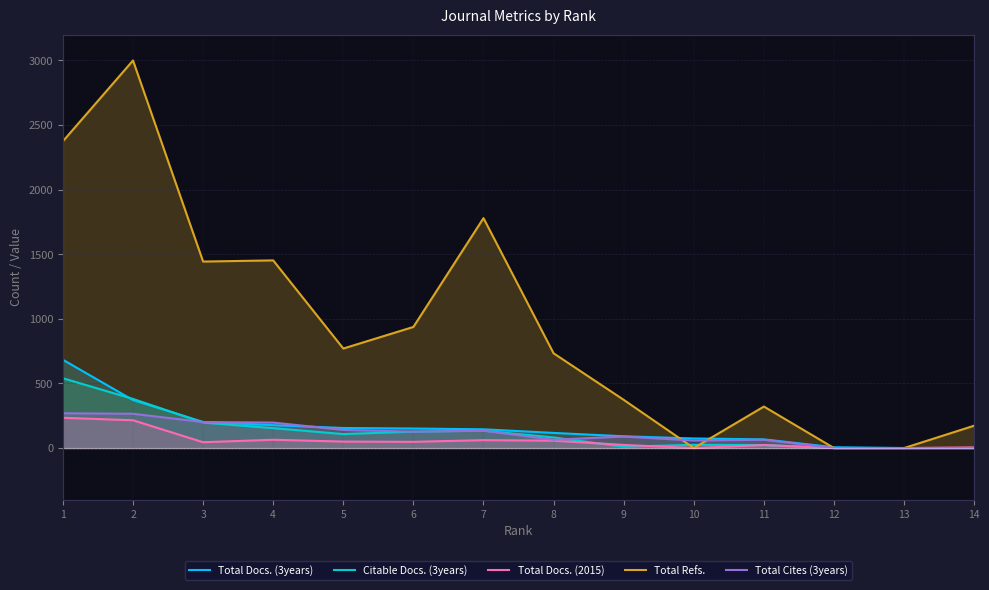

What is the highest value of the Total Refs. series?

2999